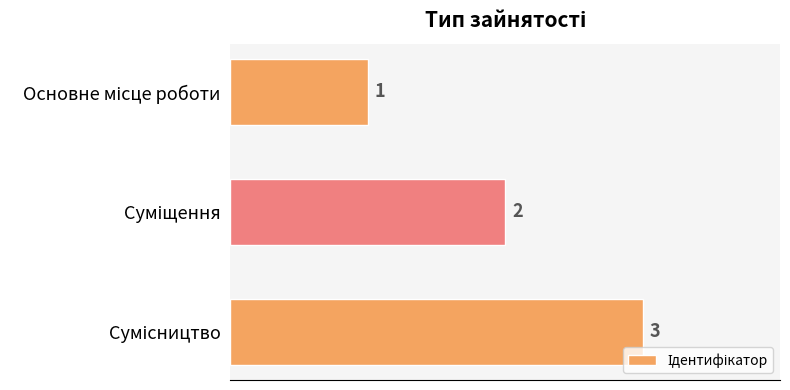

What is the sum of all values?

6